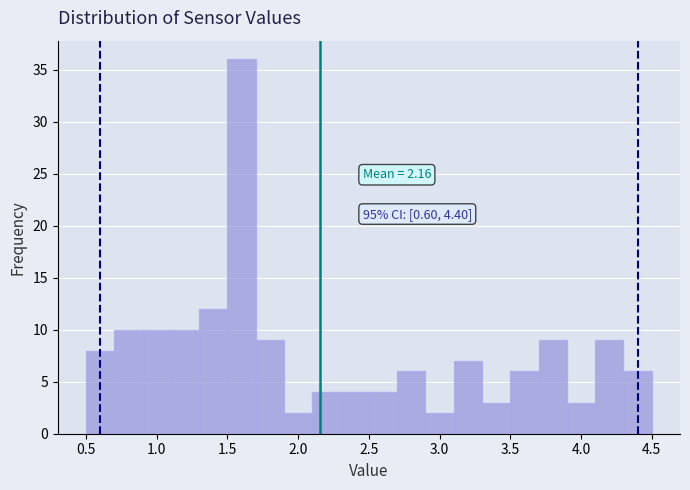

Over which range of the x-axis is the bar tallest?

1.5 to 1.7